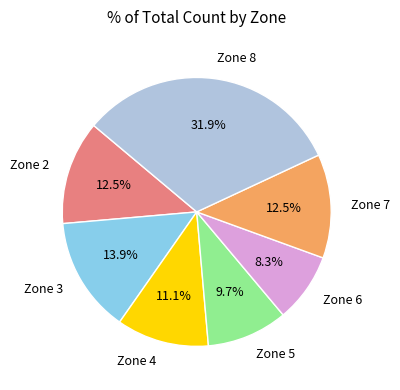

Does any single category account for the majority?

No